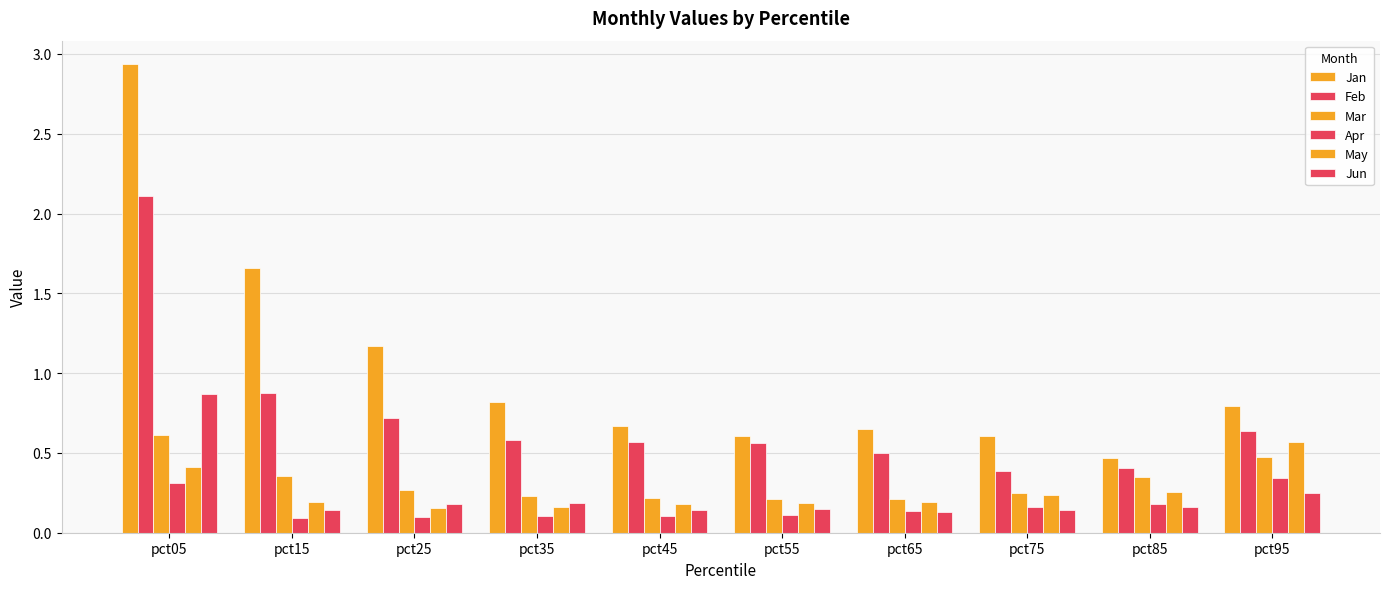

What is the value of the Jun bar at the 5th from the left?

0.1